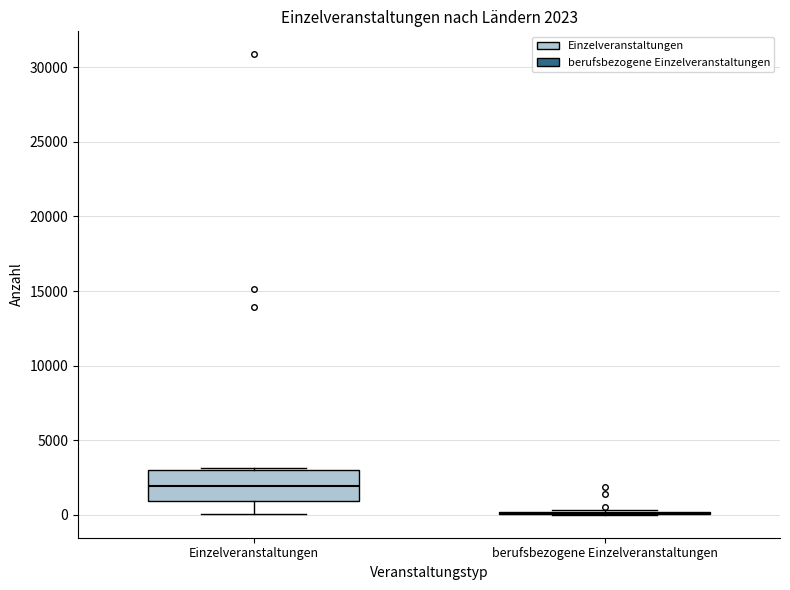

Which box is the tallest, from its lower edge to its upper edge?

Einzelveranstaltungen